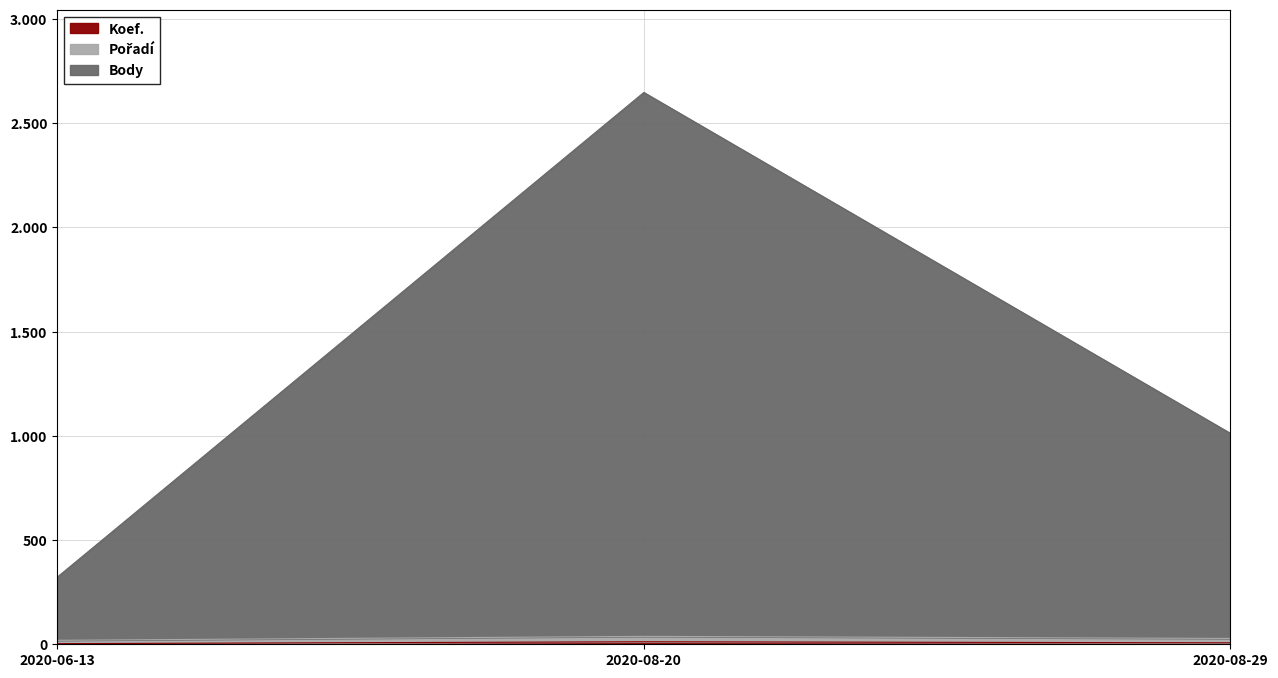

At 2020-06-13, list the series in order from largest to smallest.

Body, Pořadí, Koef.